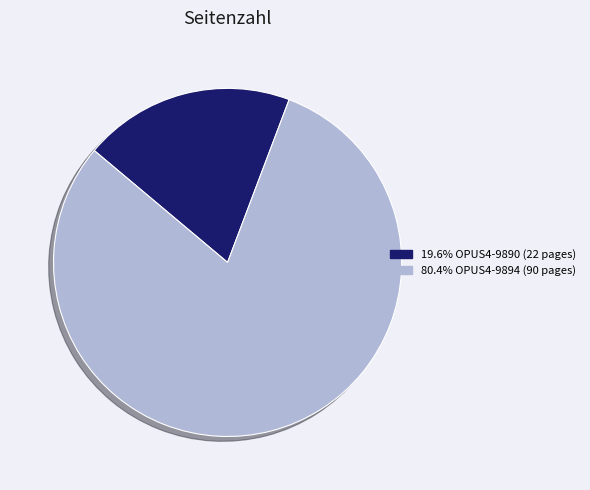

Does any single category account for the majority?

Yes